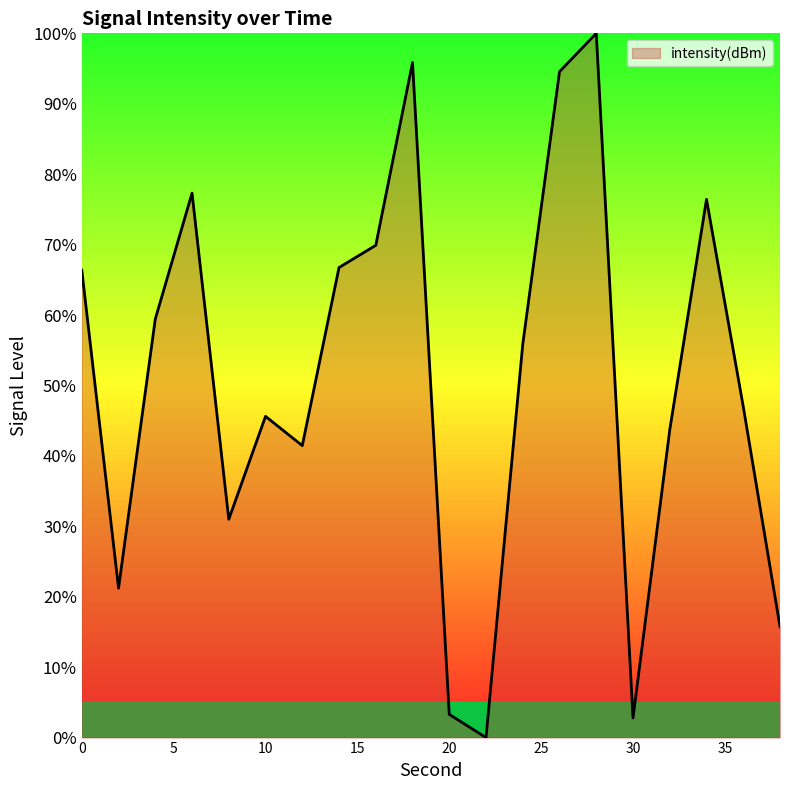

What is the difference between the maximum and minimum values?

100.0